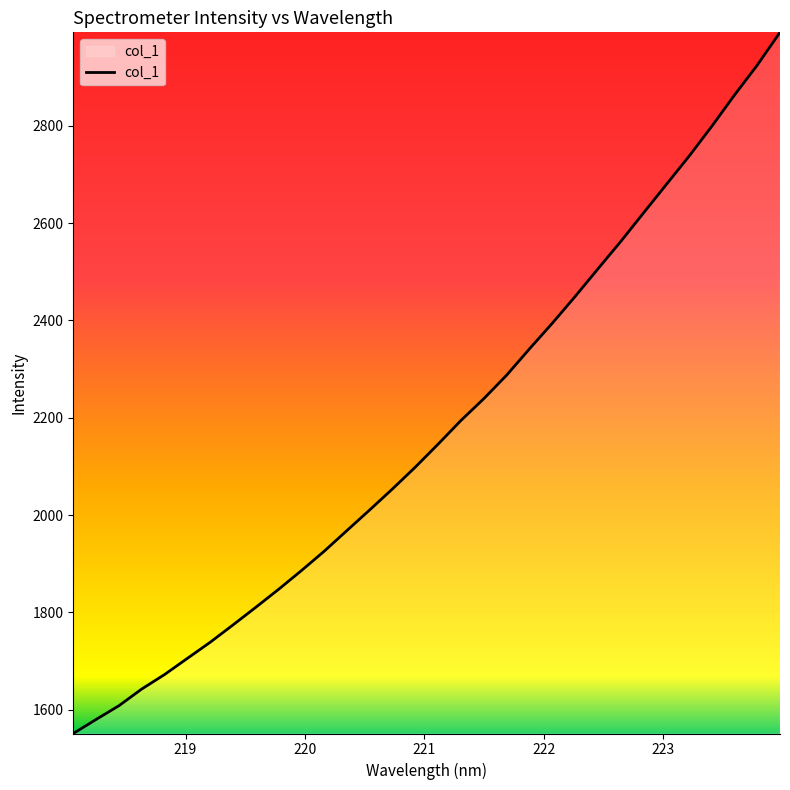

How many lines are shown in the chart?

1